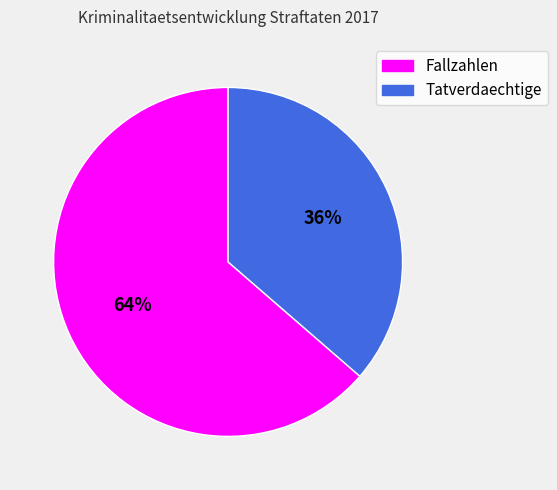

Does Fallzahlen represent more than half of the total?

Yes